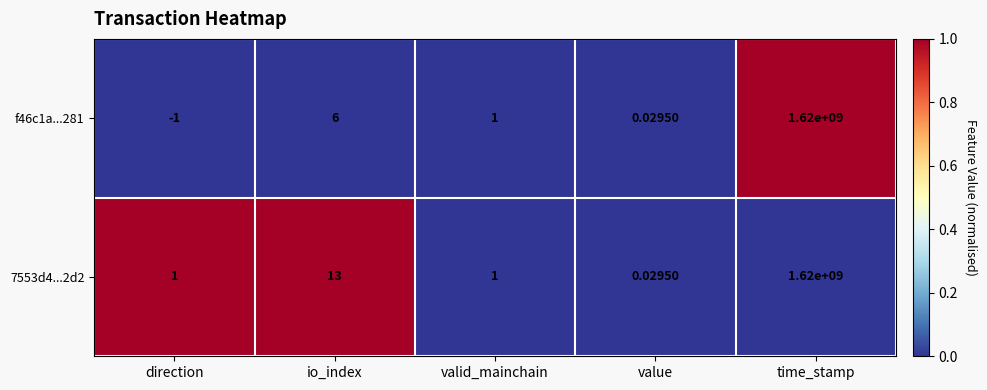

Which category has the lowest value across all series?

direction